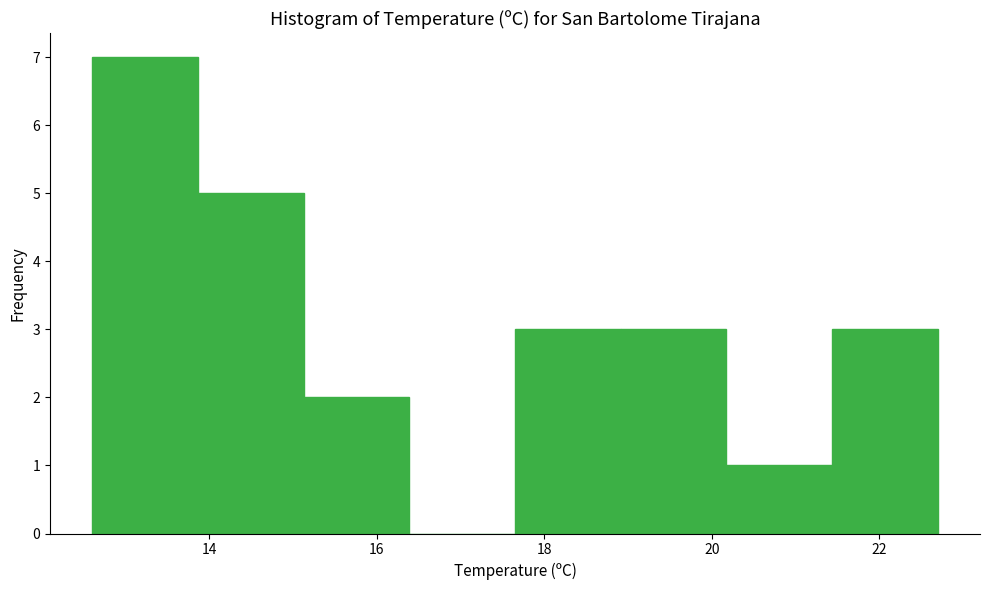

How tall is the bar that spans 19.0 to 20.2 on the x-axis? Neither the bar edges nor the heights are printed on the chart, so give them approximately, as read against the axes.

3